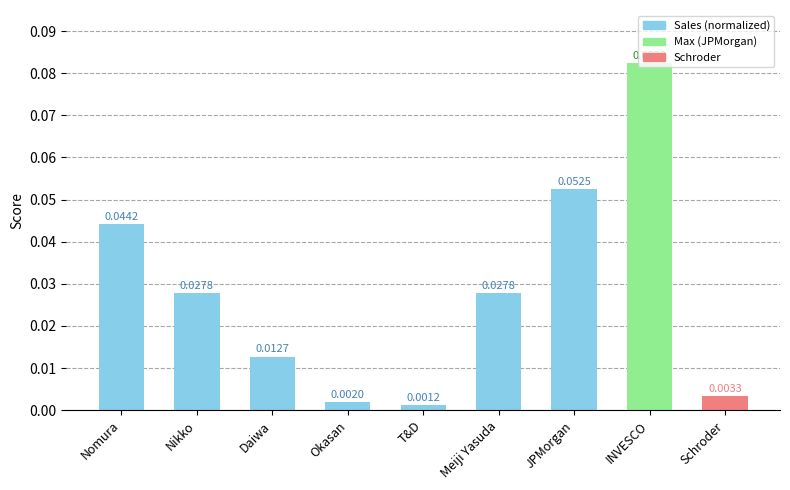

What is the sum of all values?

0.3